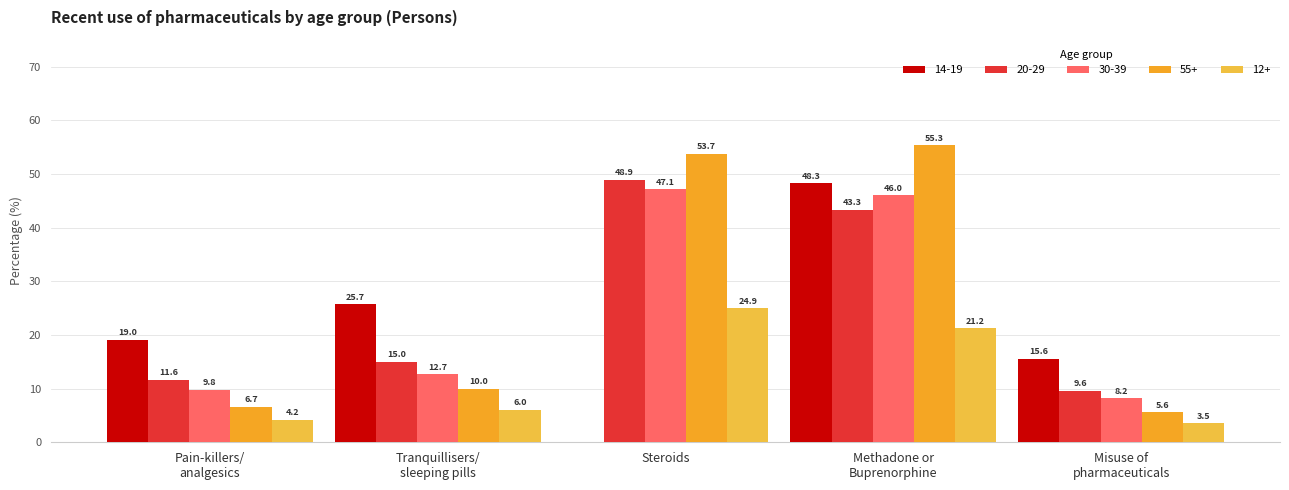

Are the bars horizontal?

No